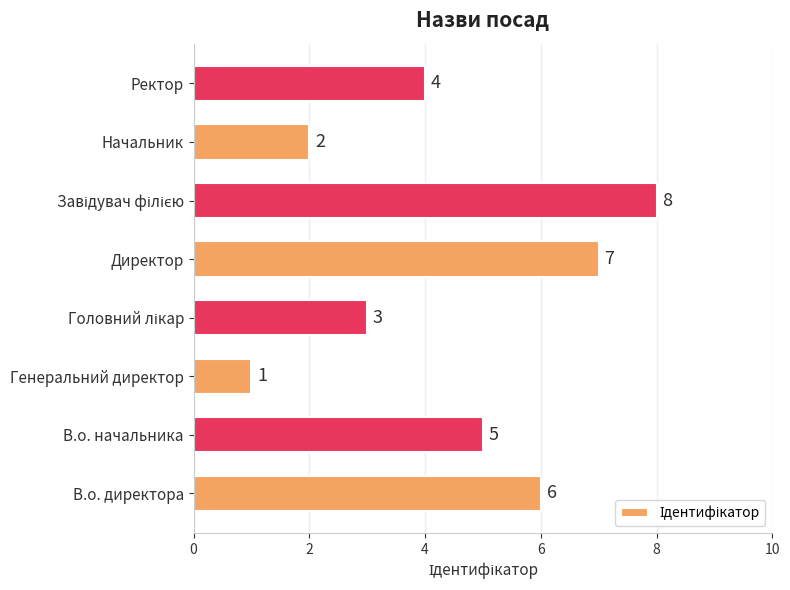

Reading top to bottom, extract all data points from this chart.

4	2	8	7	3	1	5	6